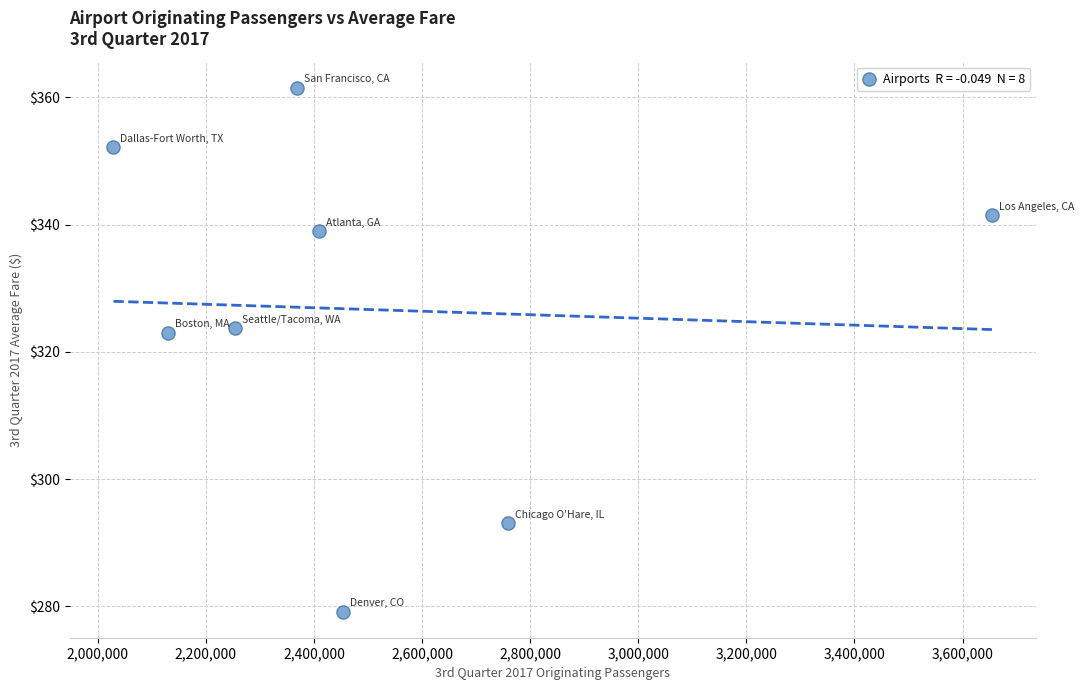

What is the range of Y values (max minus min)?

82.4